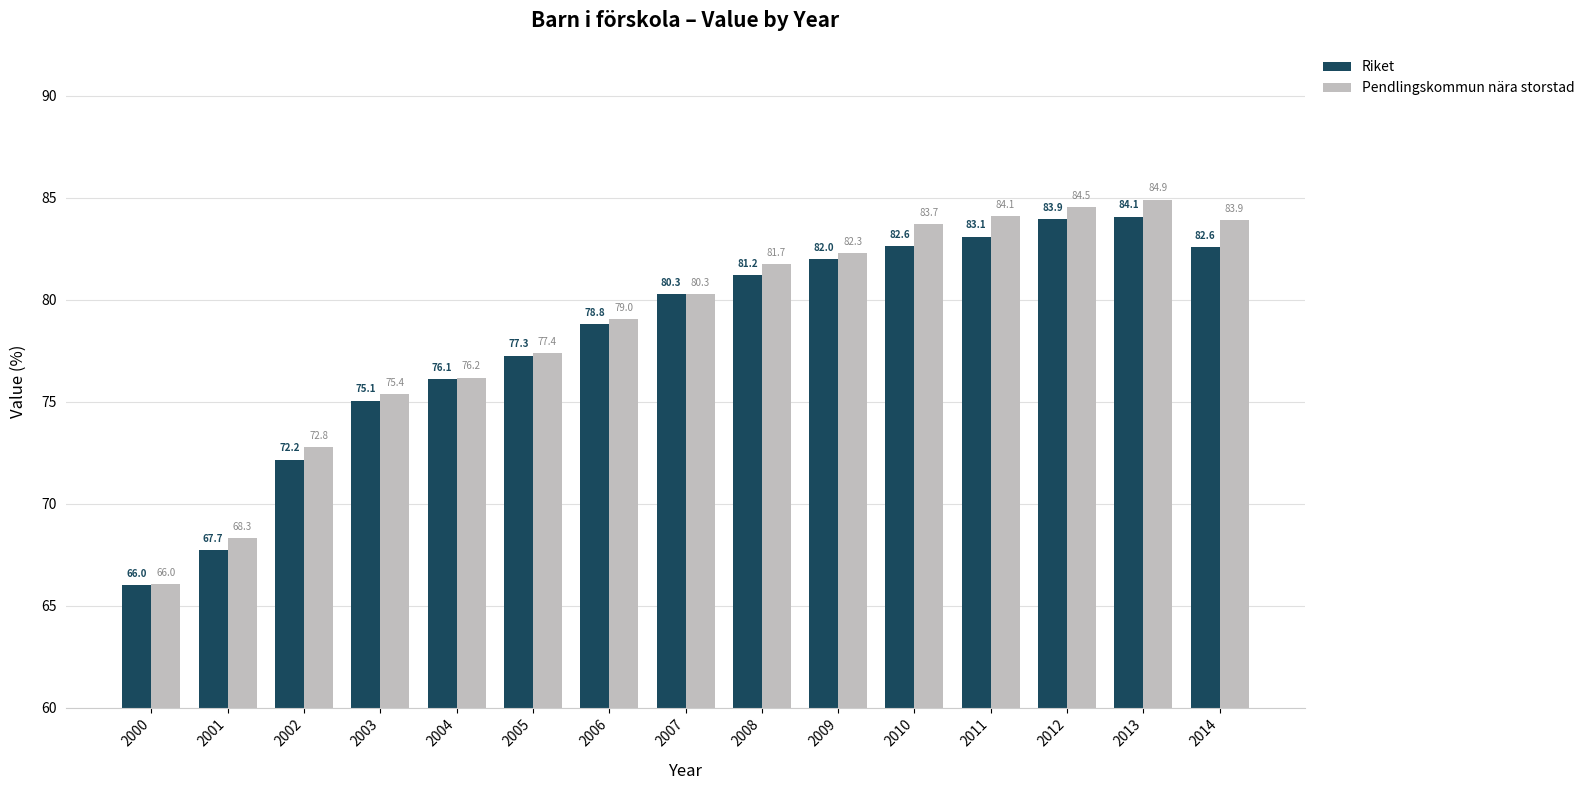

Which category has the lowest value across all series?

2000